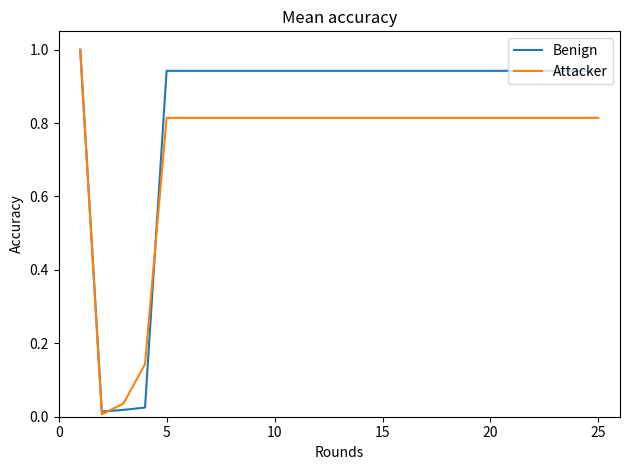

Which series has the largest total across all categories?

Benign